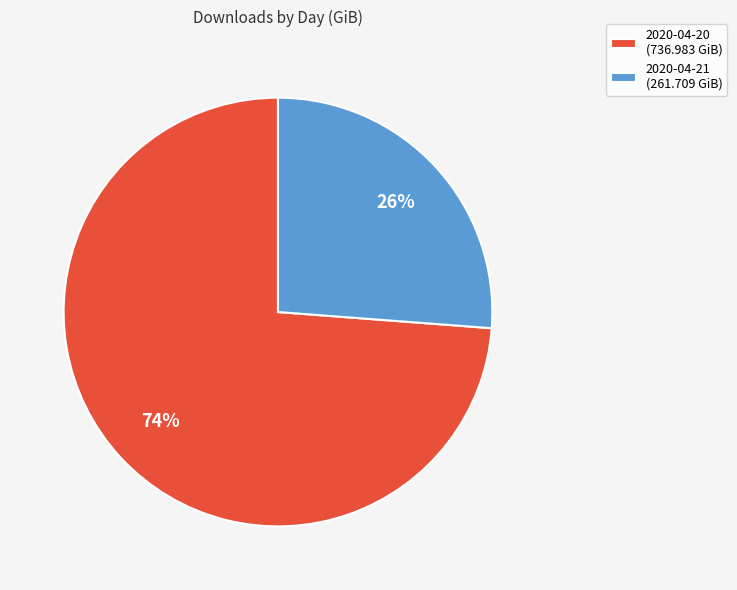

How many segments does this pie chart have?

2